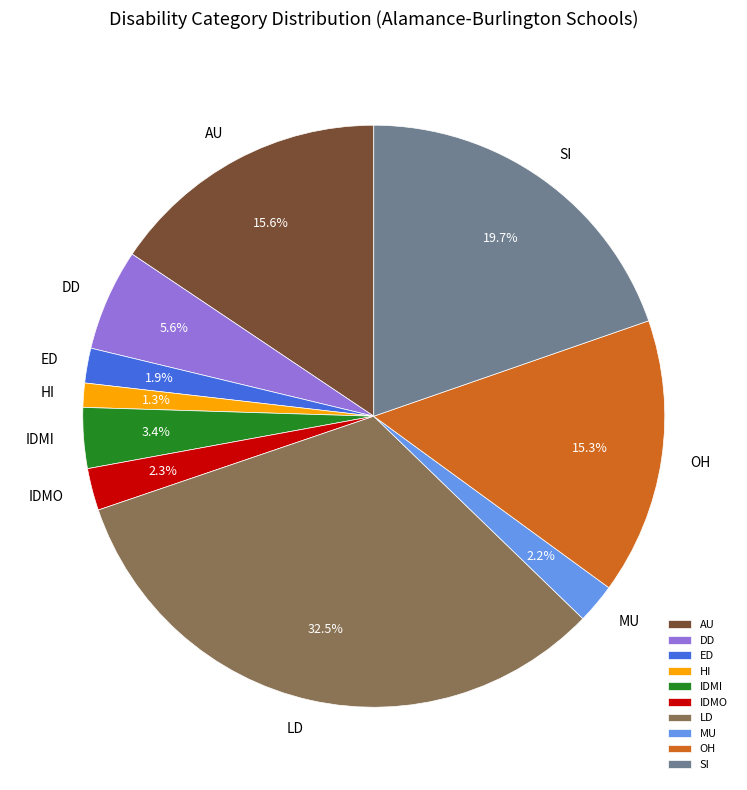

To the nearest percent, what is the combined percentage of MU and AU?

18%